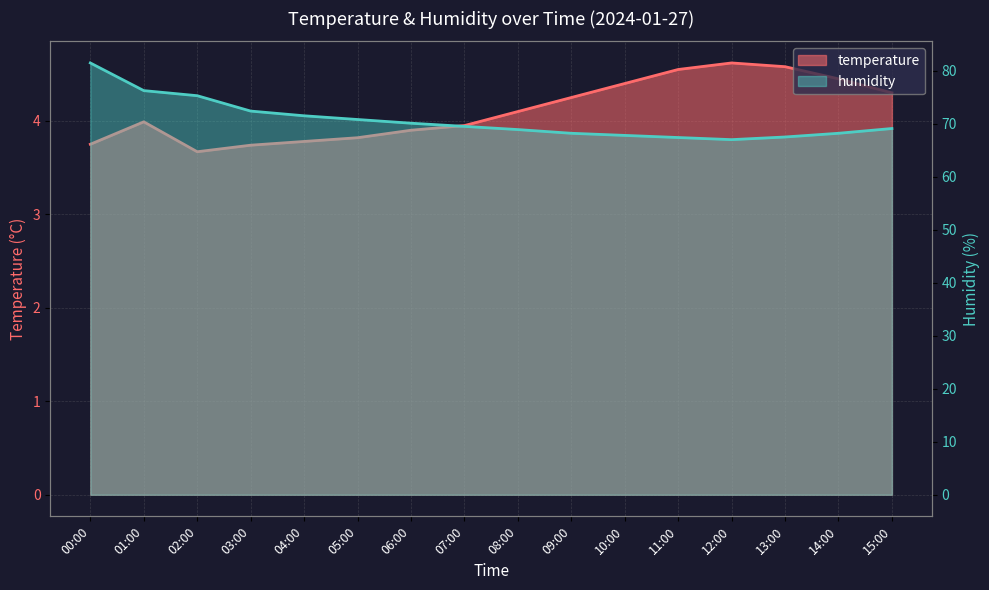

How many interior local valleys does the temperature series have?

1